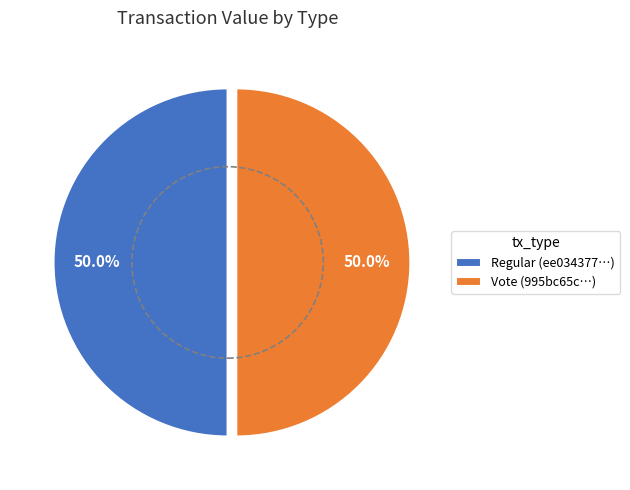

Approximately how many times larger is the value at Regular (ee034377…) compared to Vote (995bc65c…)?

1.0